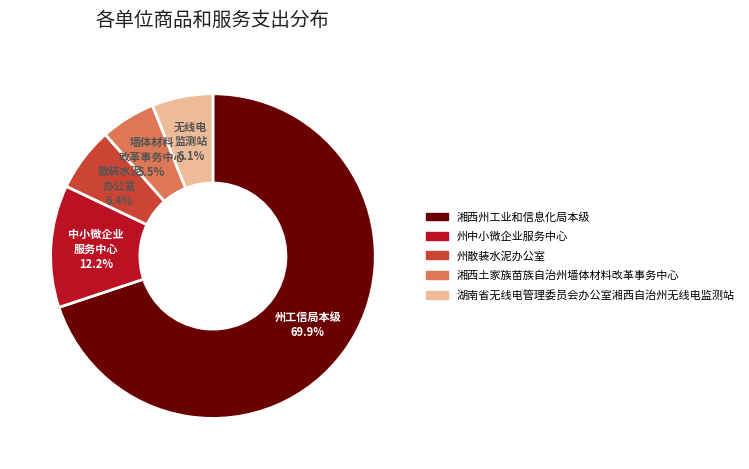

Which slice is the largest?

湘西州工业和信息化局本级